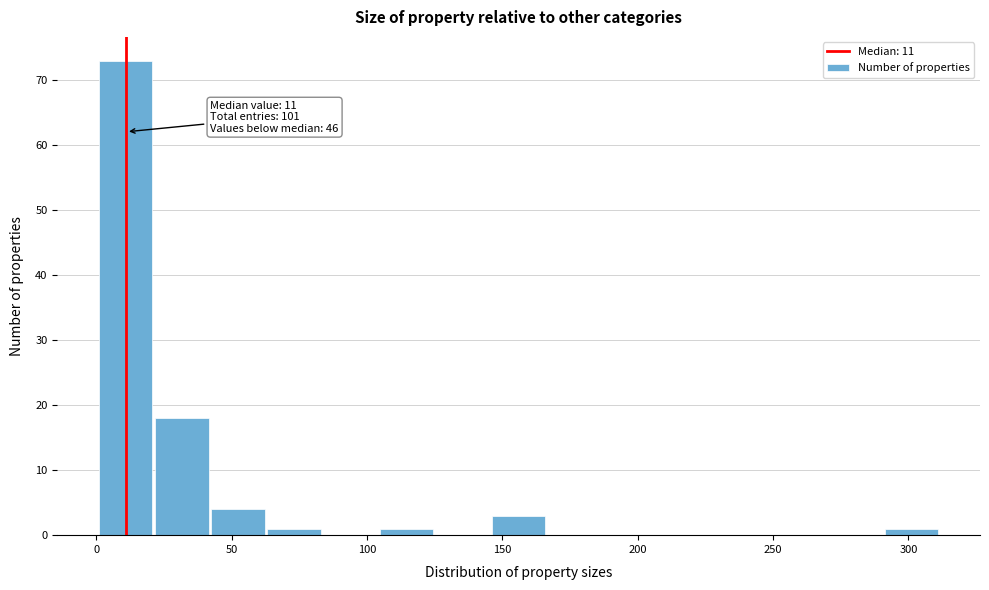

Which range on the x-axis has the tallest bar?

0 to 20